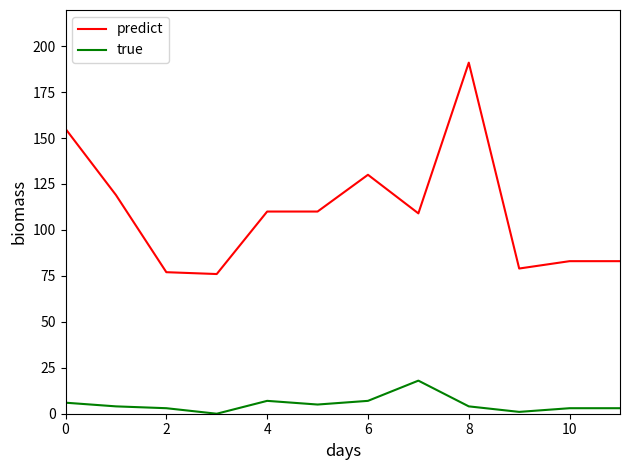

Which series has the widest spread of values?

predict